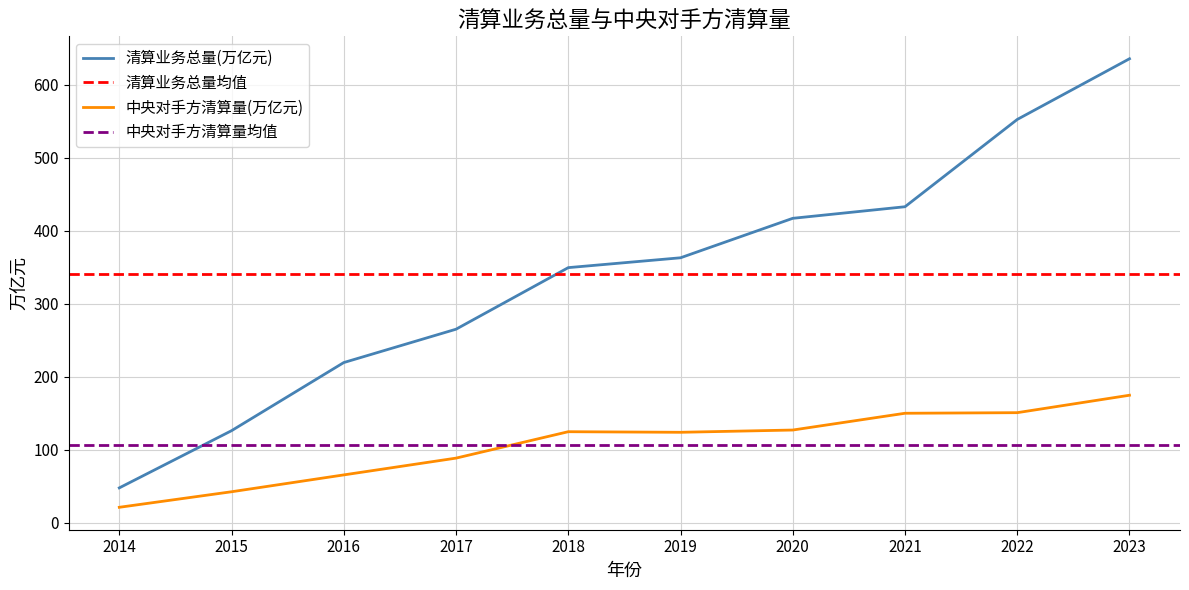

How many interior local valleys does the 中央对手方清算量(万亿元) series have?

1